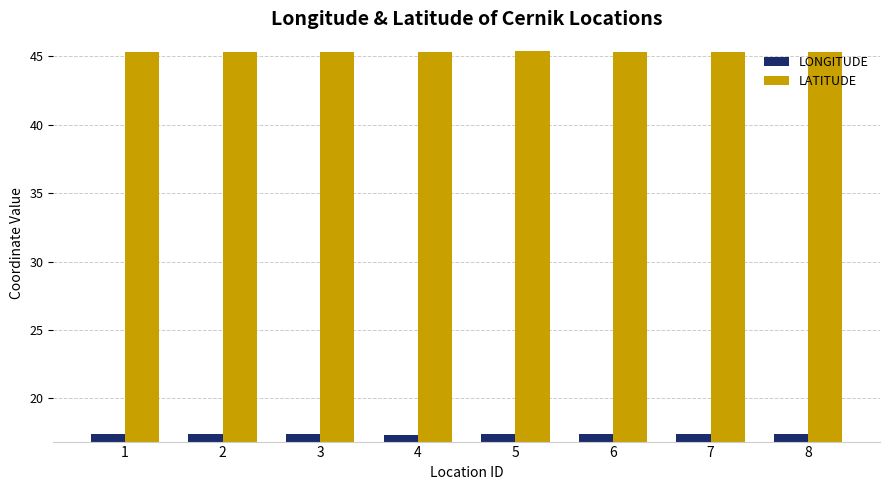

The LATITUDE series shows 15.9 at 8. True or false?

False